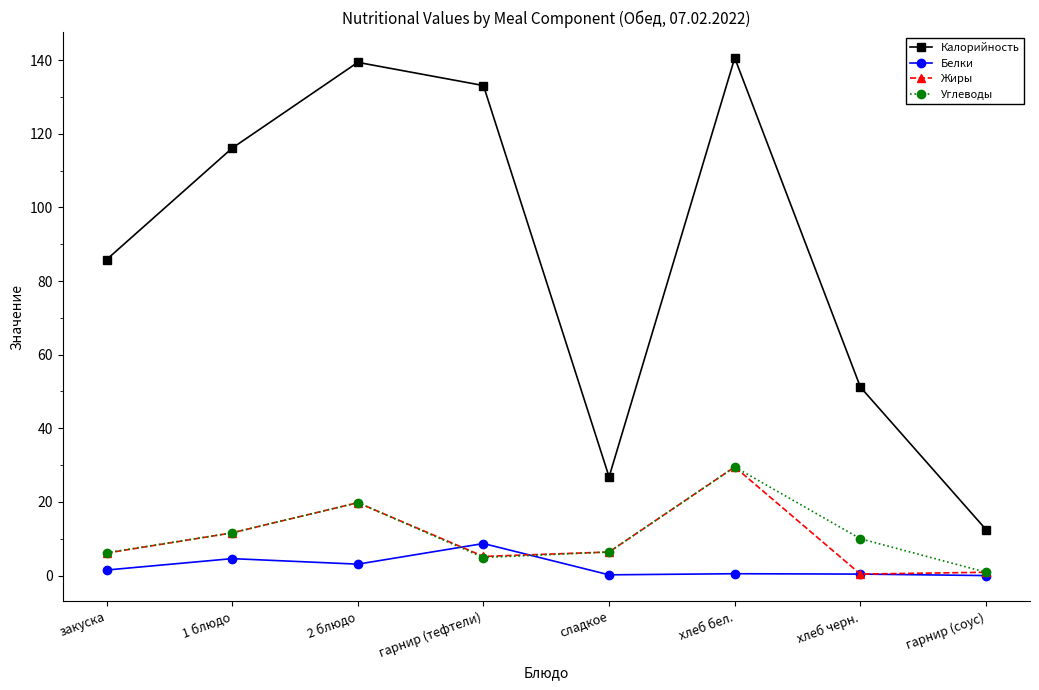

Which series has the widest spread of values?

Калорийность